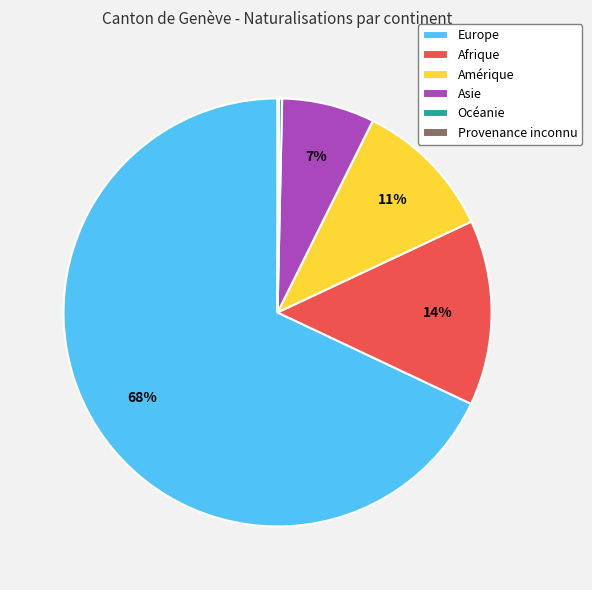

The Amérique slice represents 11% of the pie. True or false?

True